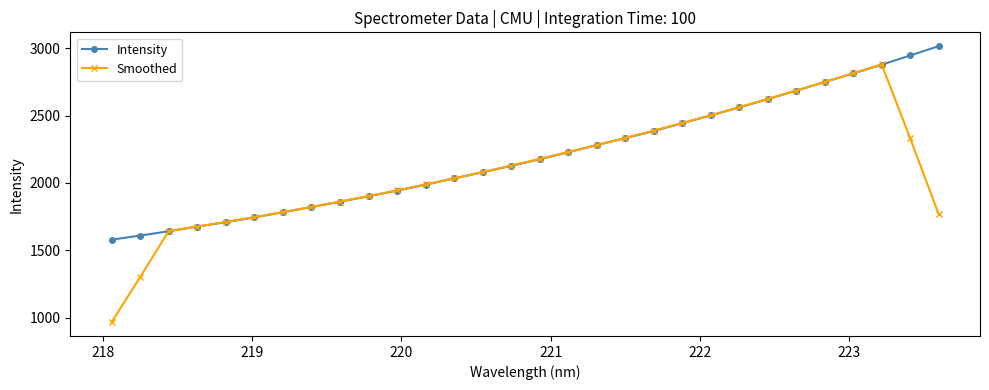

Rank the series by their average value, from lowest to highest.

Smoothed, Intensity